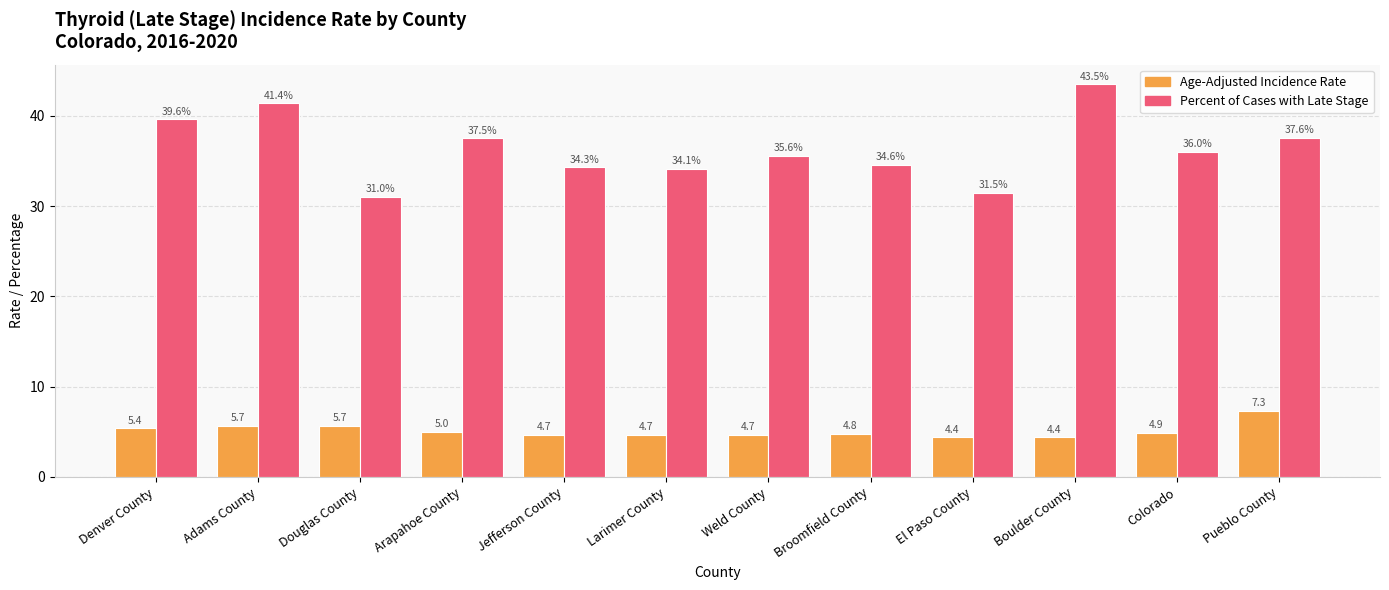

At which label does Percent of Cases with Late Stage reach its minimum?

Douglas County